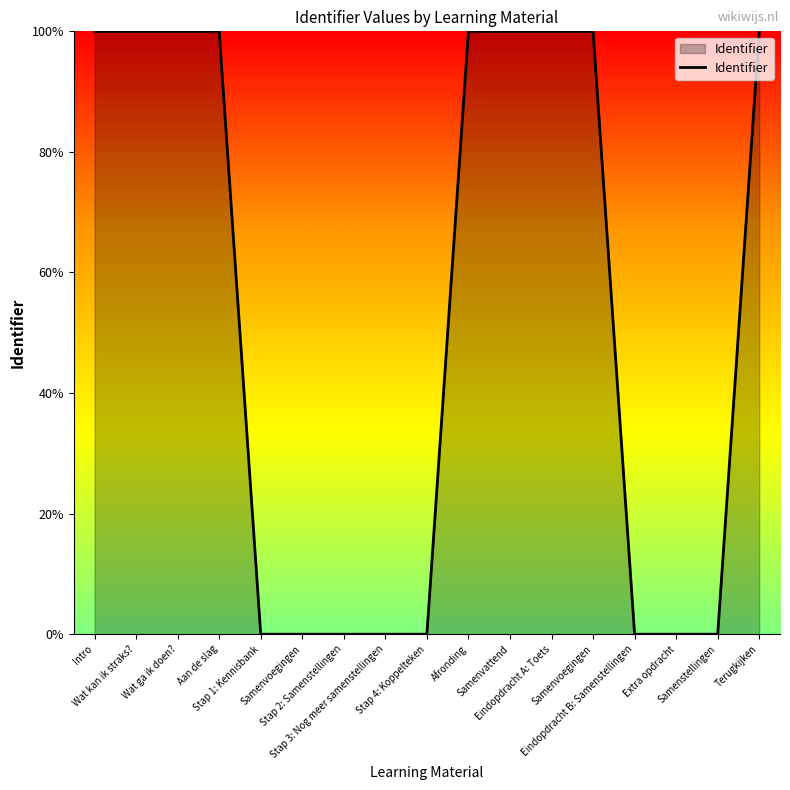

Does the chart have visible grid lines?

No